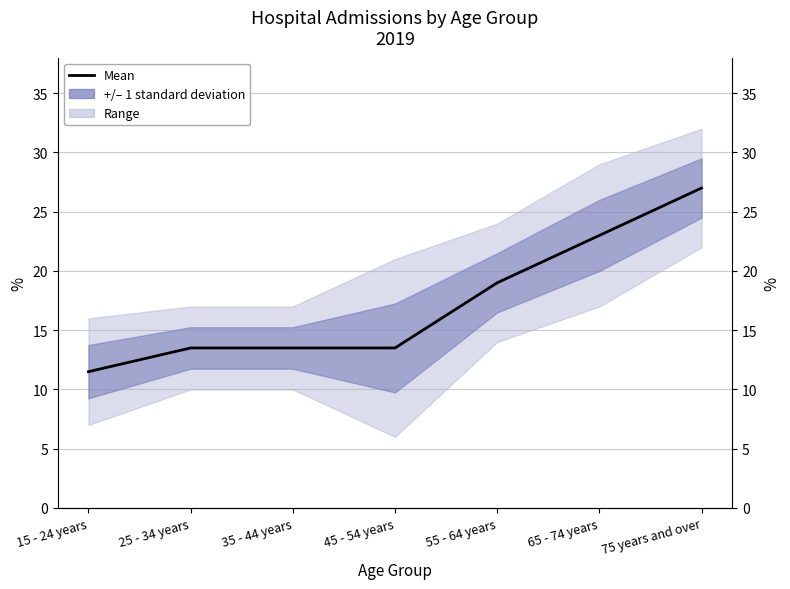

The chart shows a value of 45.0 at 75 years and over. True or false?

False